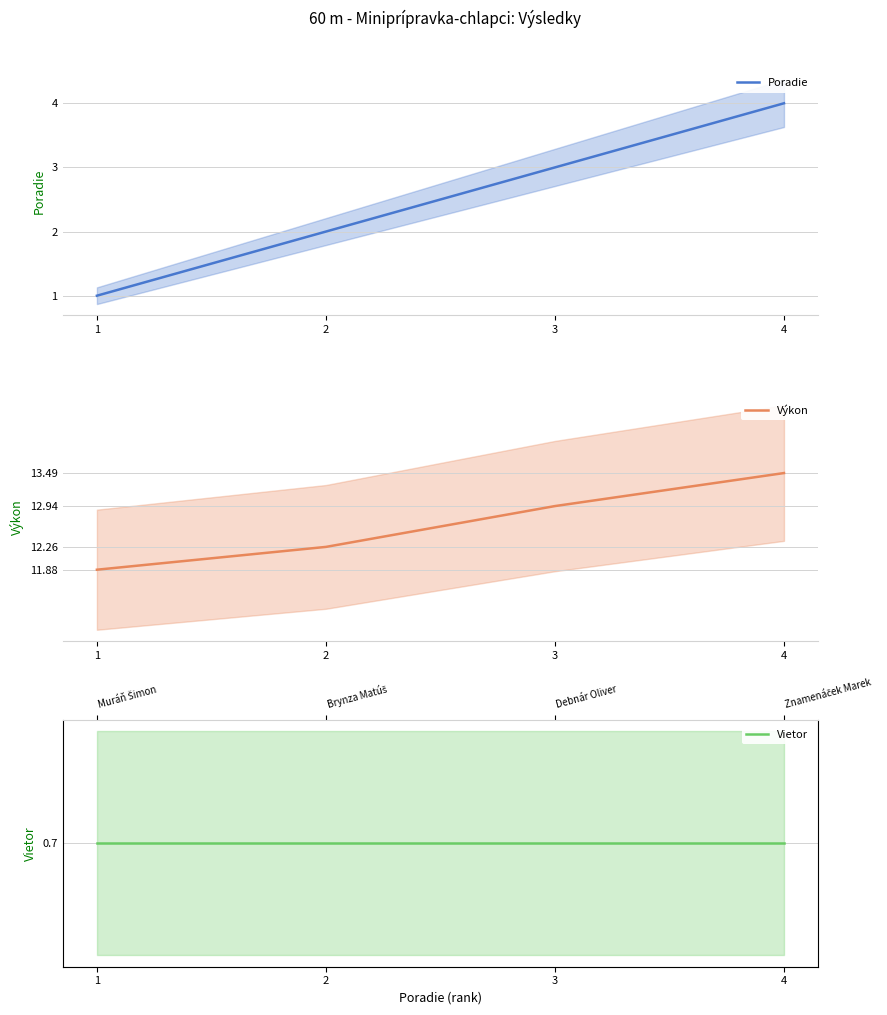

Reading right to left, what are all the values shown in this chart?

Poradie: 4.0	3.0	2.0	1.0
Výkon: 13.5	12.9	12.3	11.9
Vietor: 0.7	0.7	0.7	0.7